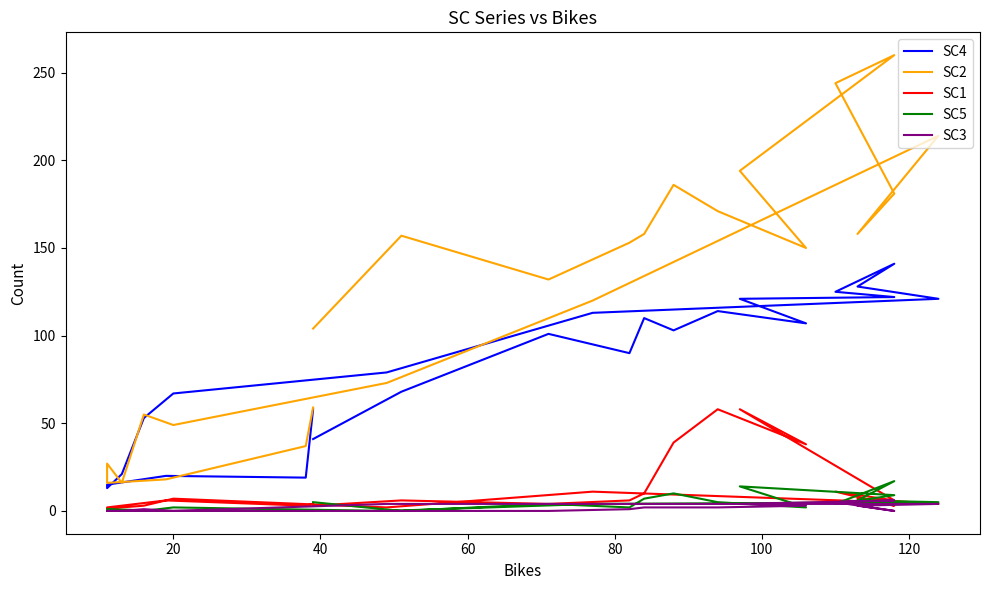

How many interior local valleys does the SC4 series have?

5